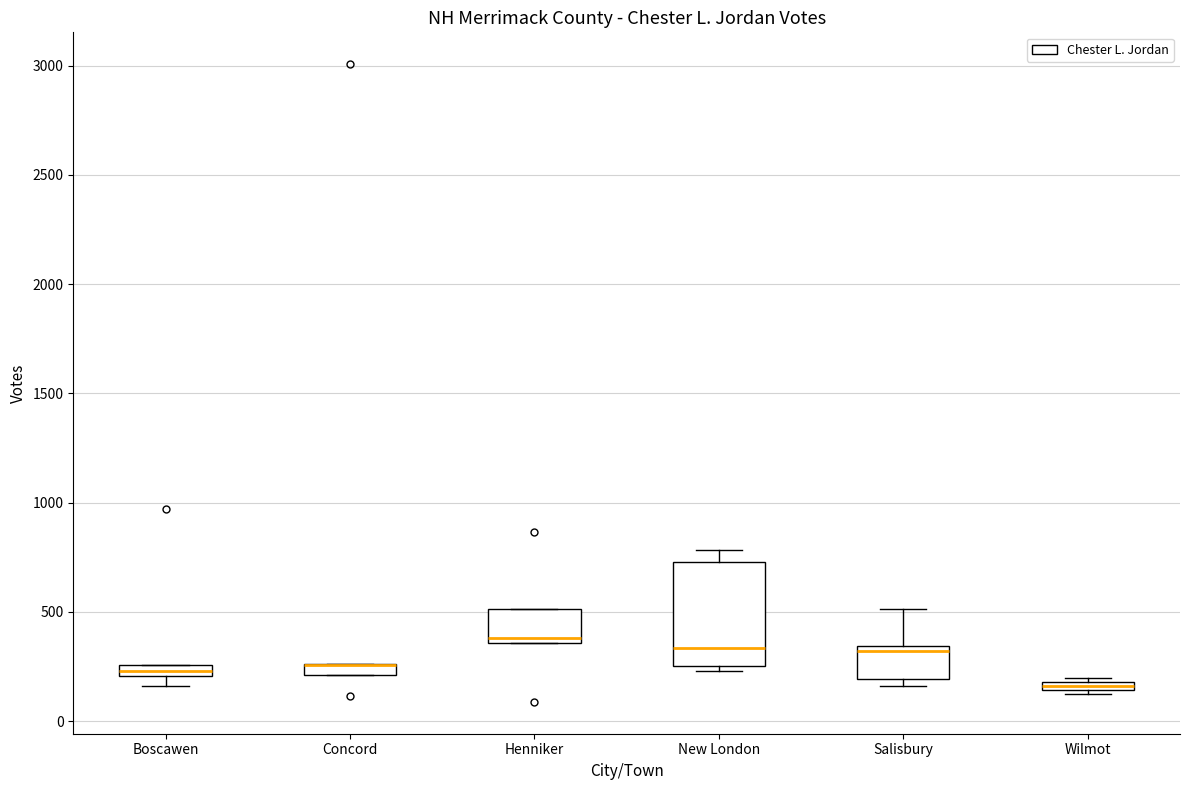

Where is the lower edge of the box for Concord on the y-axis? The values are not printed on the chart, so give them approximately, as read against the axis.

200